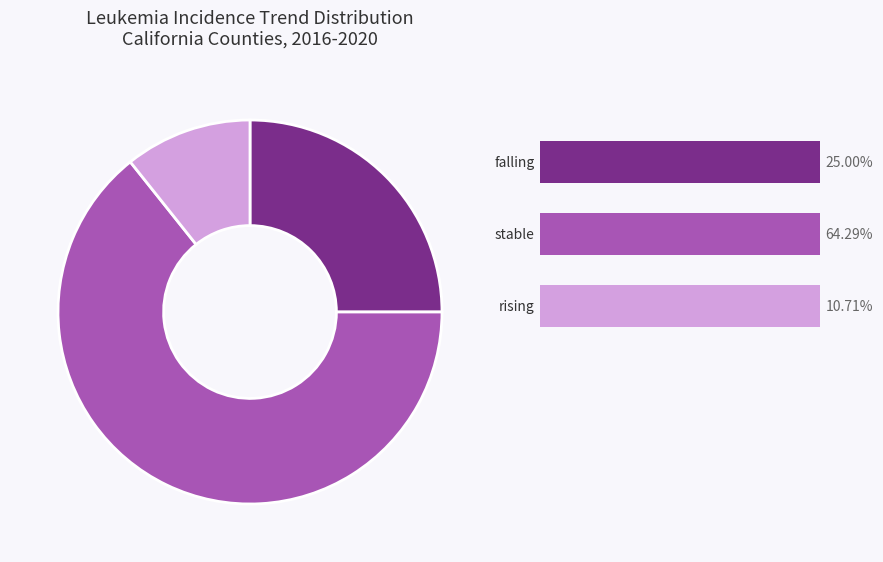

Is there any slice that represents more than half of the pie?

Yes